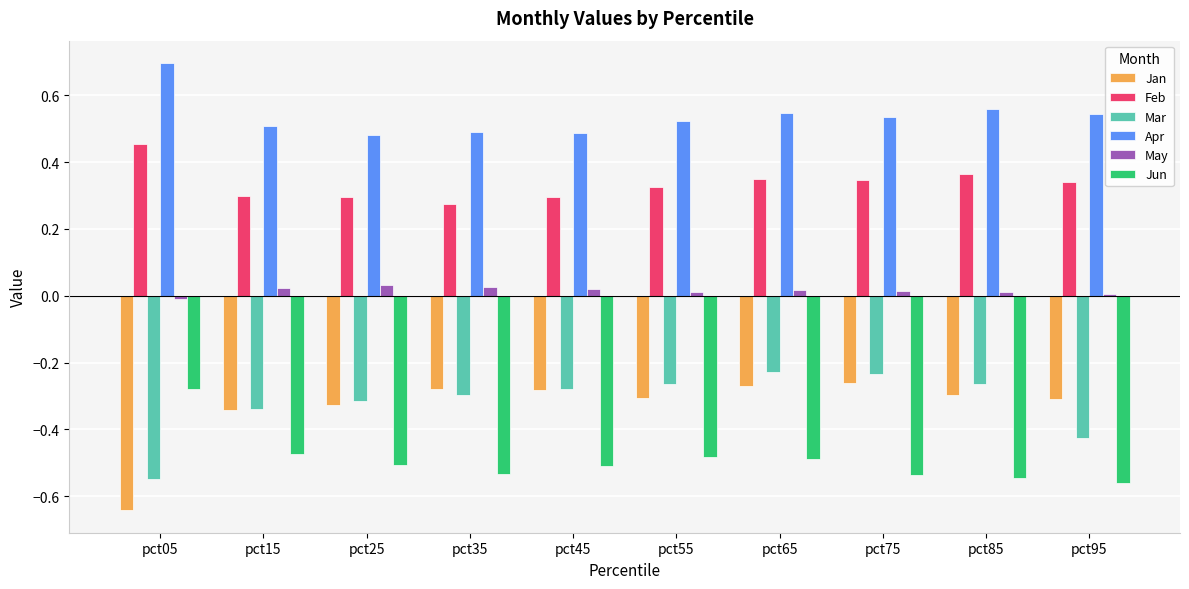

What is the greatest value displayed?

0.7